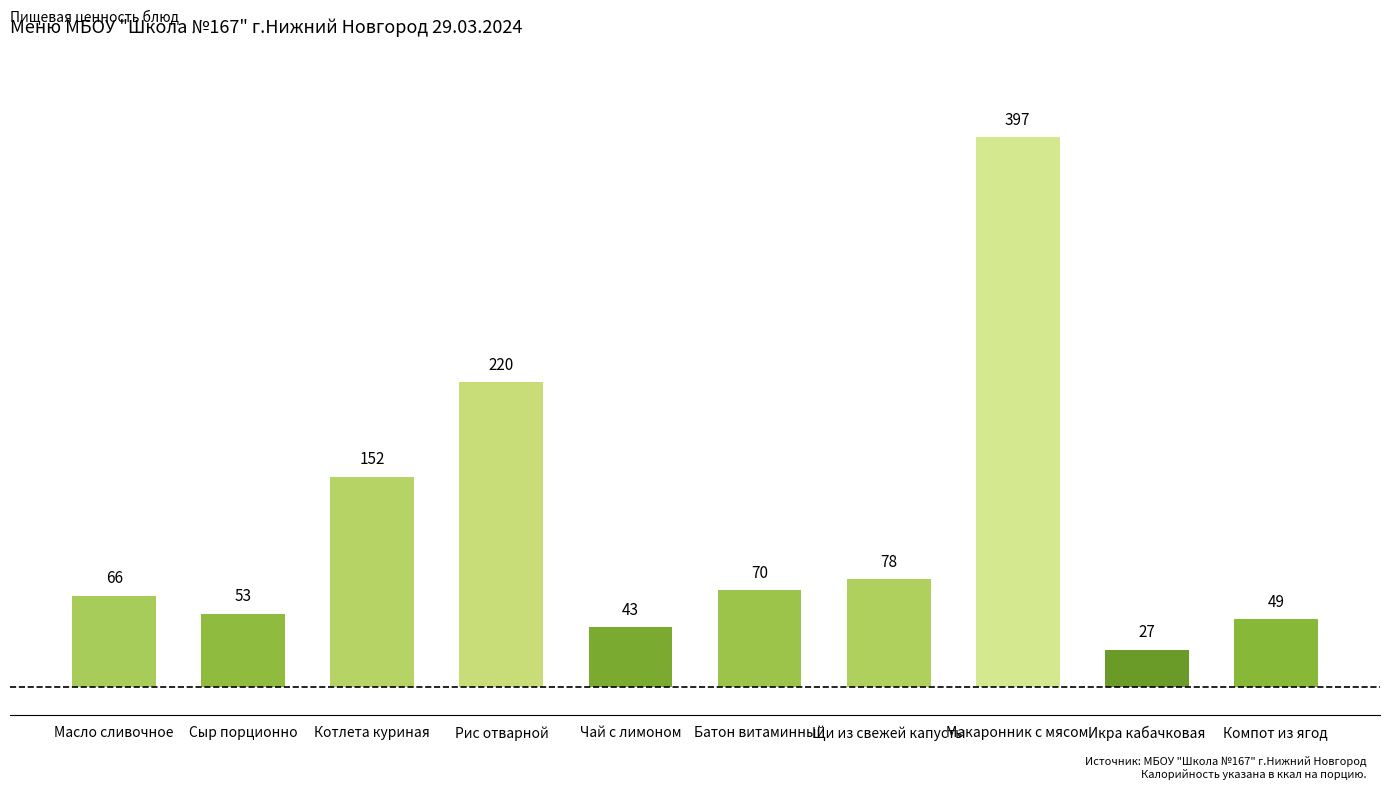

Which label corresponds to the largest value in the chart?

Макаронник с мясом